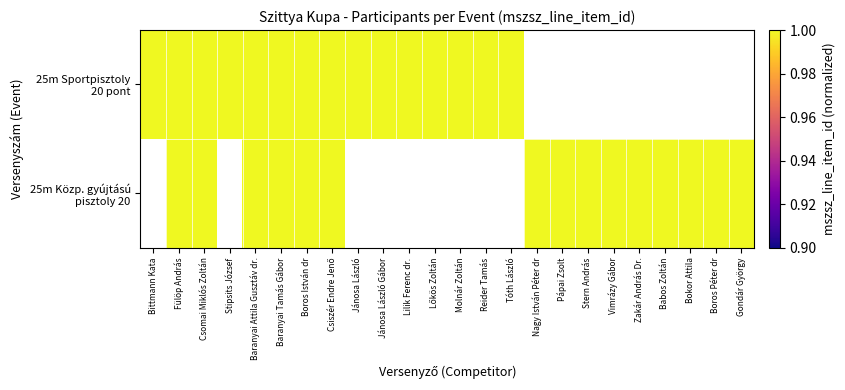

What is the smallest value displayed?

1.0